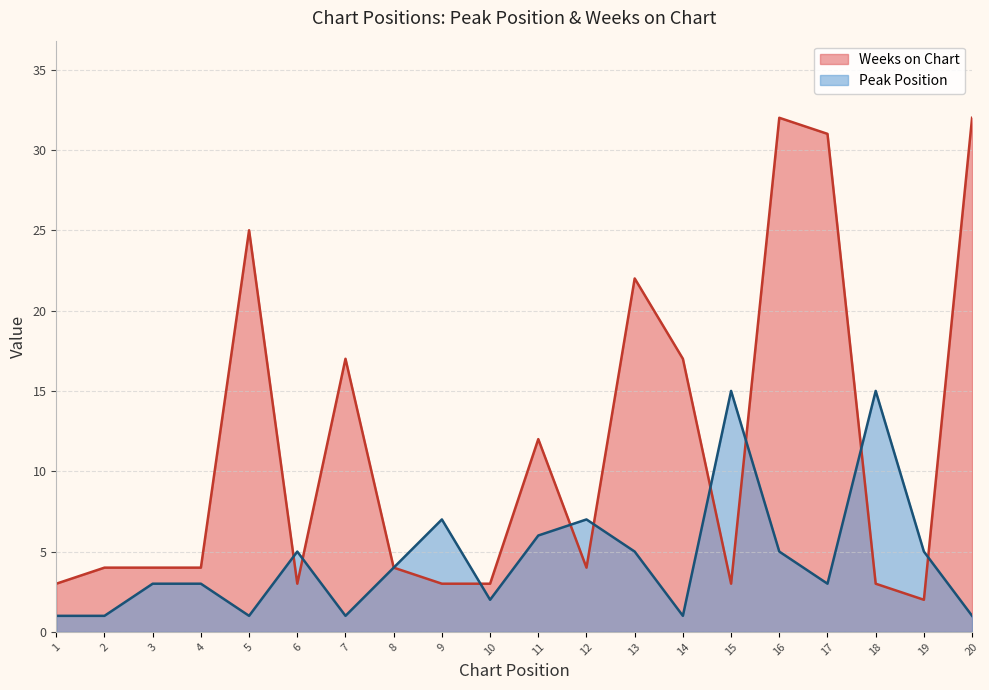

Reading left to right, what are all the values shown in this chart?

Peak Position: 1	1	3	3	1	5	1	4	7	2	6	7	5	1	15	5	3	15	5	1
Weeks on Chart: 3	4	4	4	25	3	17	4	3	3	12	4	22	17	3	32	31	3	2	32